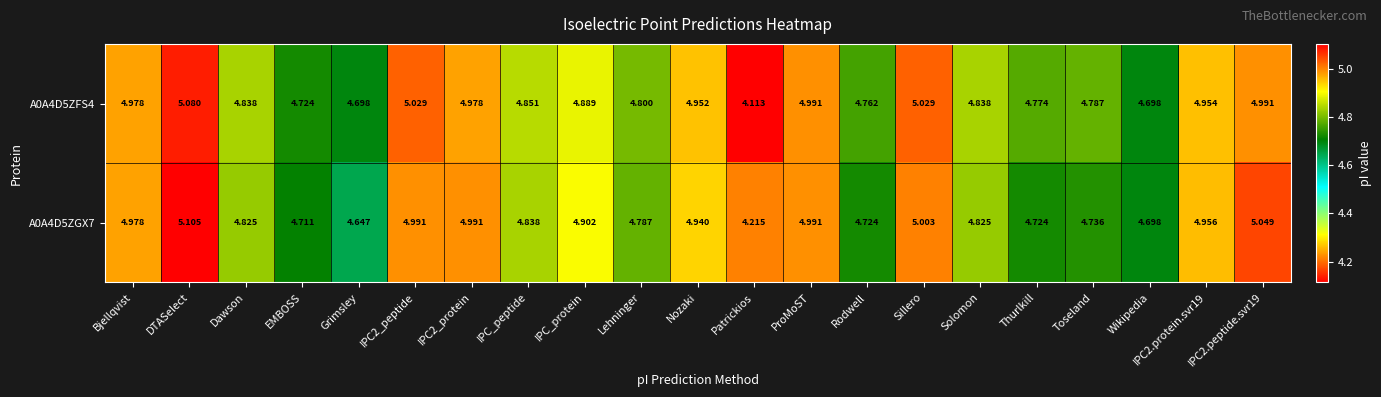

Is the value of A0A4D5ZFS4 at Patrickios greater than the value of A0A4D5ZGX7 at Toseland?

No